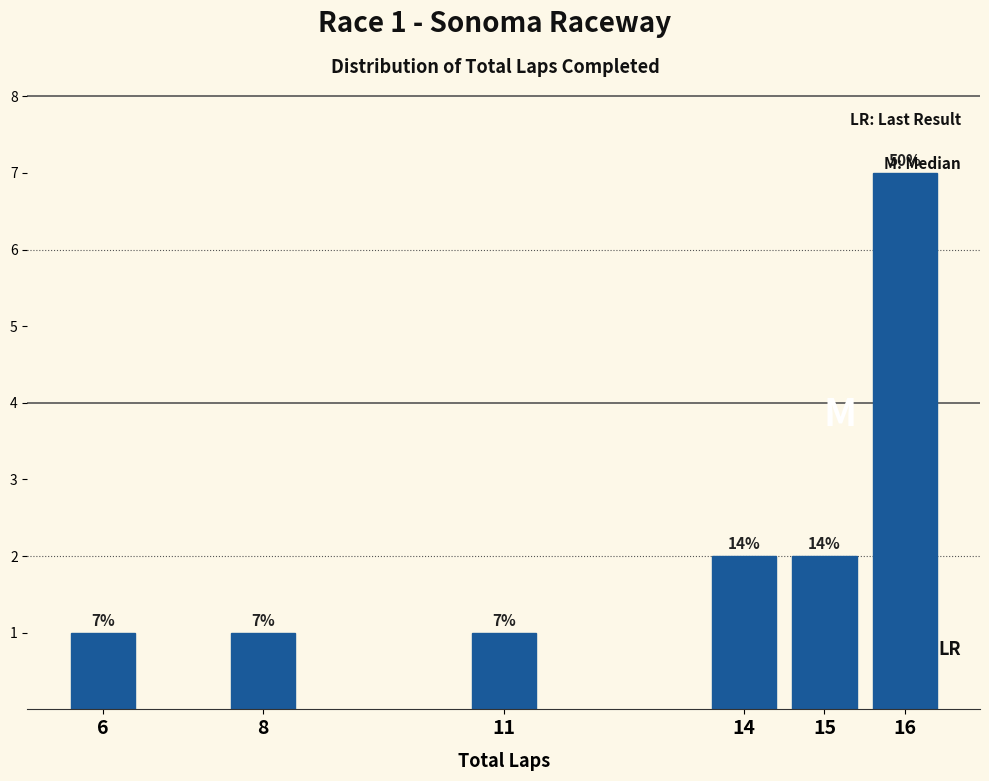

Reading right to left, what are all the values shown in this chart?

7	2	2	1	1	1